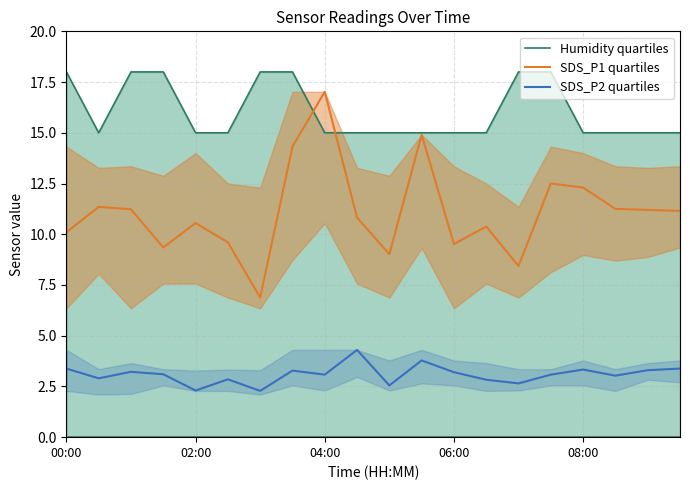

The value of Humidity quartiles at 04:00 is 6.9. True or false?

False